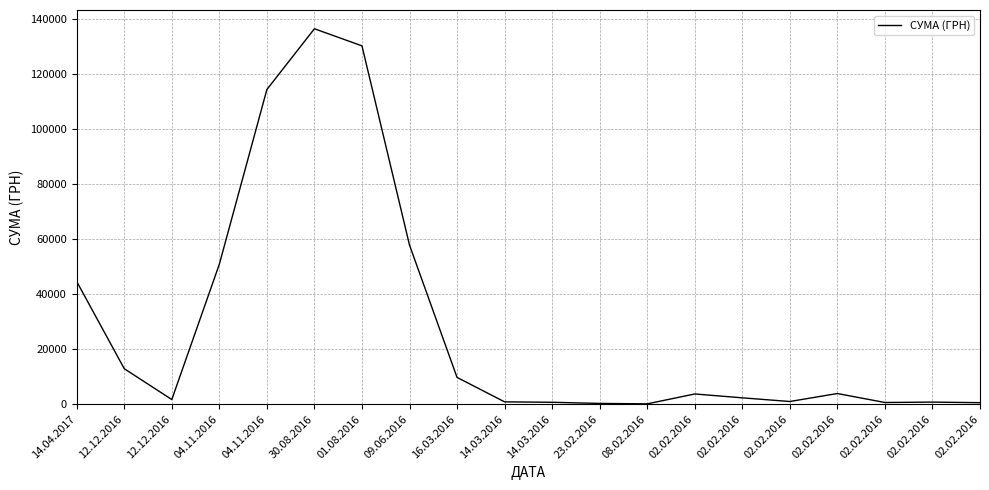

The value at 14.03.2016 is 706.2. True or false?

True